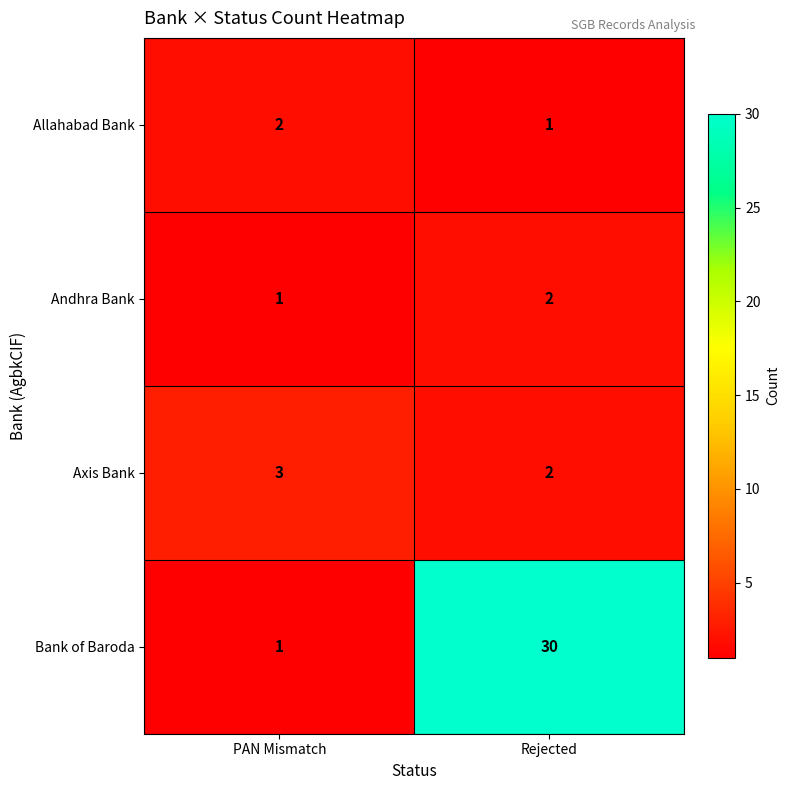

Reading right to left, transcribe all the data shown in this chart.

Allahabad Bank: 1	2
Andhra Bank: 2	1
Axis Bank: 2	3
Bank of Baroda: 30	1